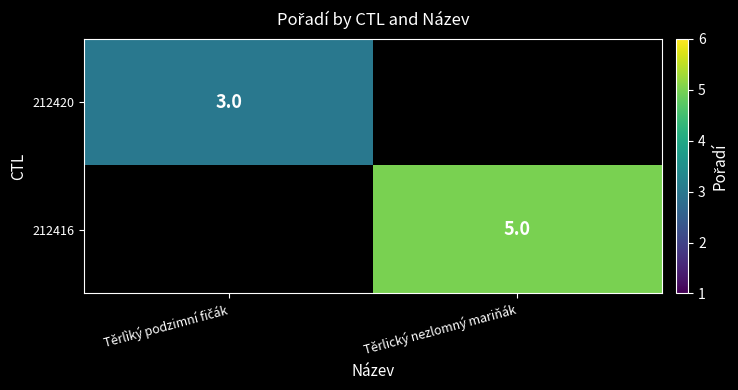

Is it true that 212416 equals 7 at Těrlický nezlomný mariňák?

False